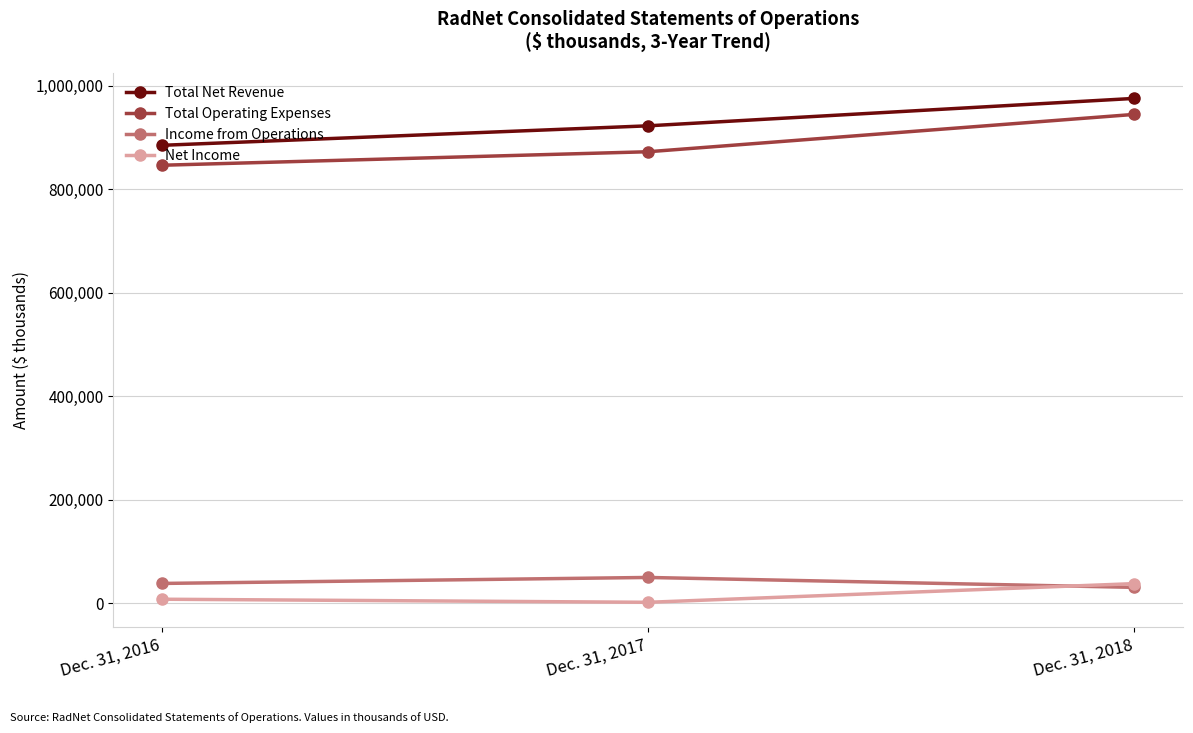

How many lines are shown in the chart?

4